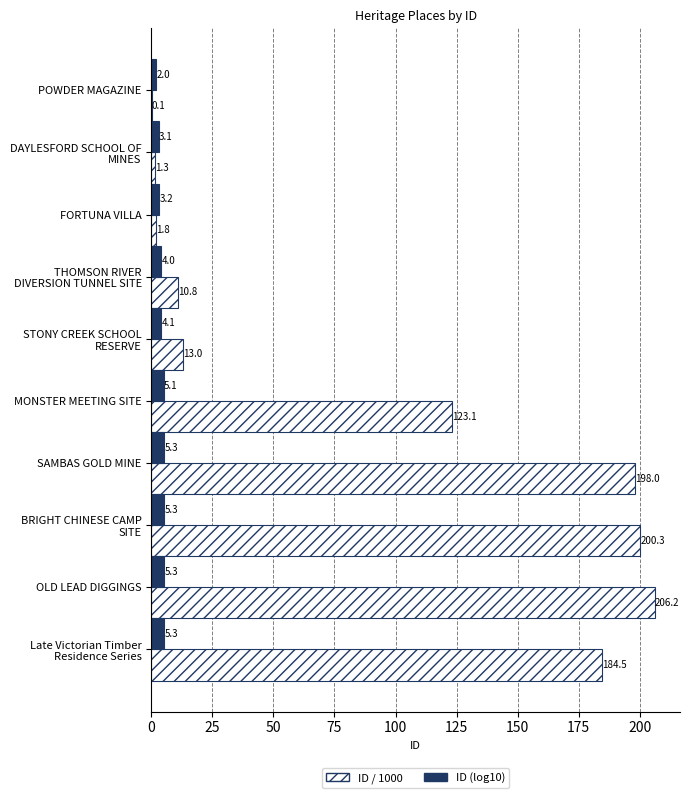

At which category is the sum across all series the highest?

OLD LEAD DIGGINGS